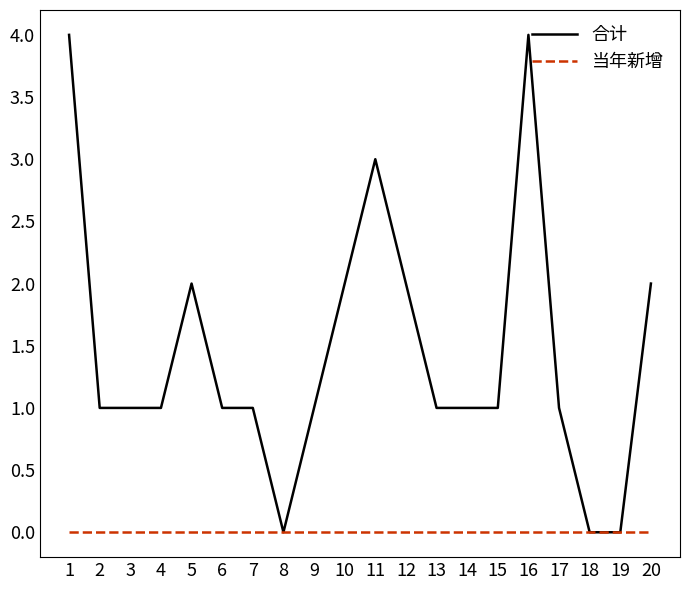

List the series in order of their overall mean, highest first.

合计, 当年新增